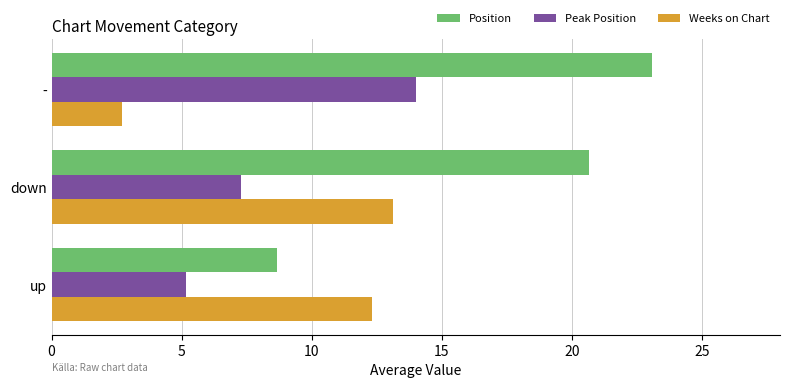

What is the difference between the maximum and second lowest values in the Peak Position series?

6.7